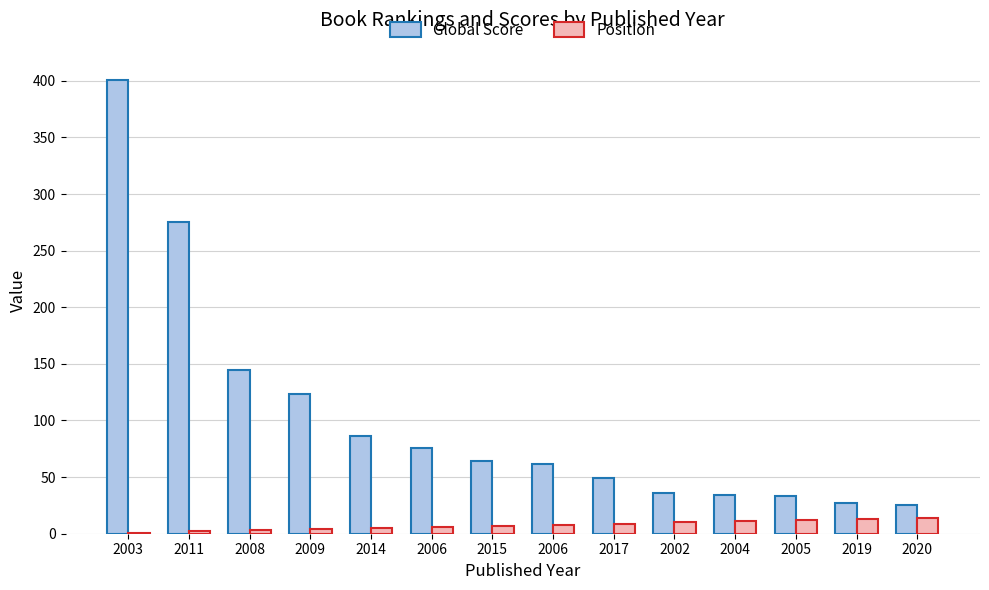

What are all the series names shown in the legend?

Global Score, Position